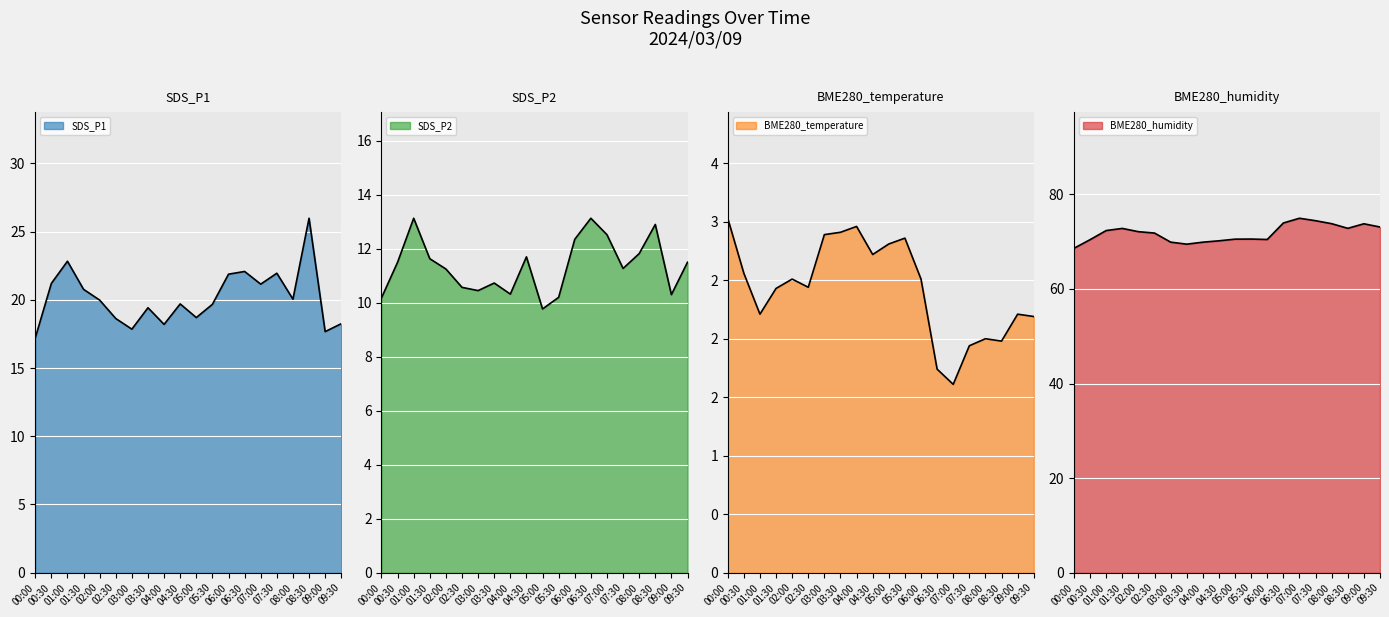

What is the approximate value of SDS_P2 at 09:00?

10.3